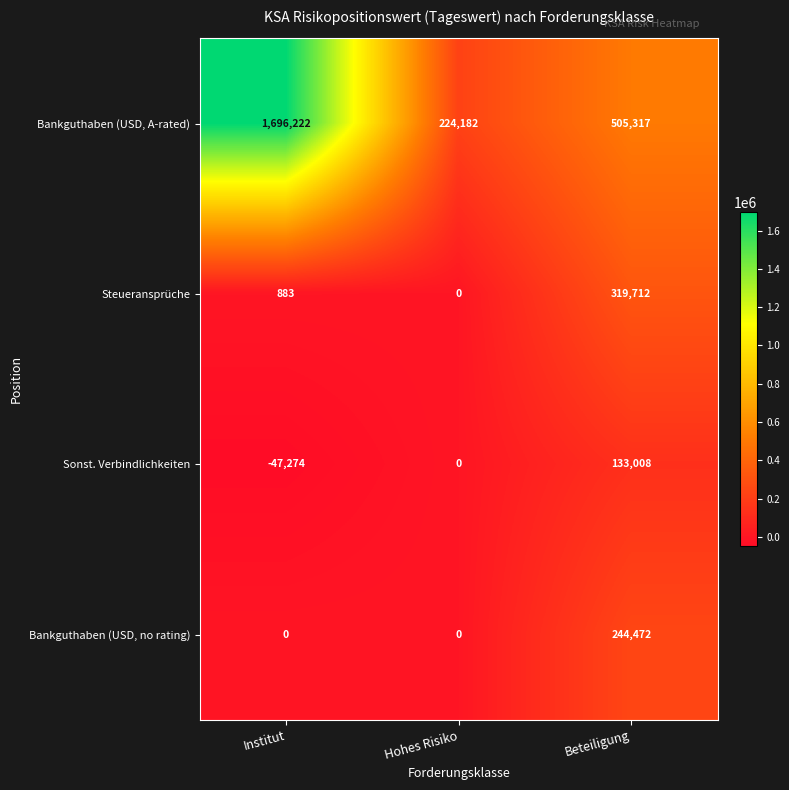

Count the number of categories in the chart.

3